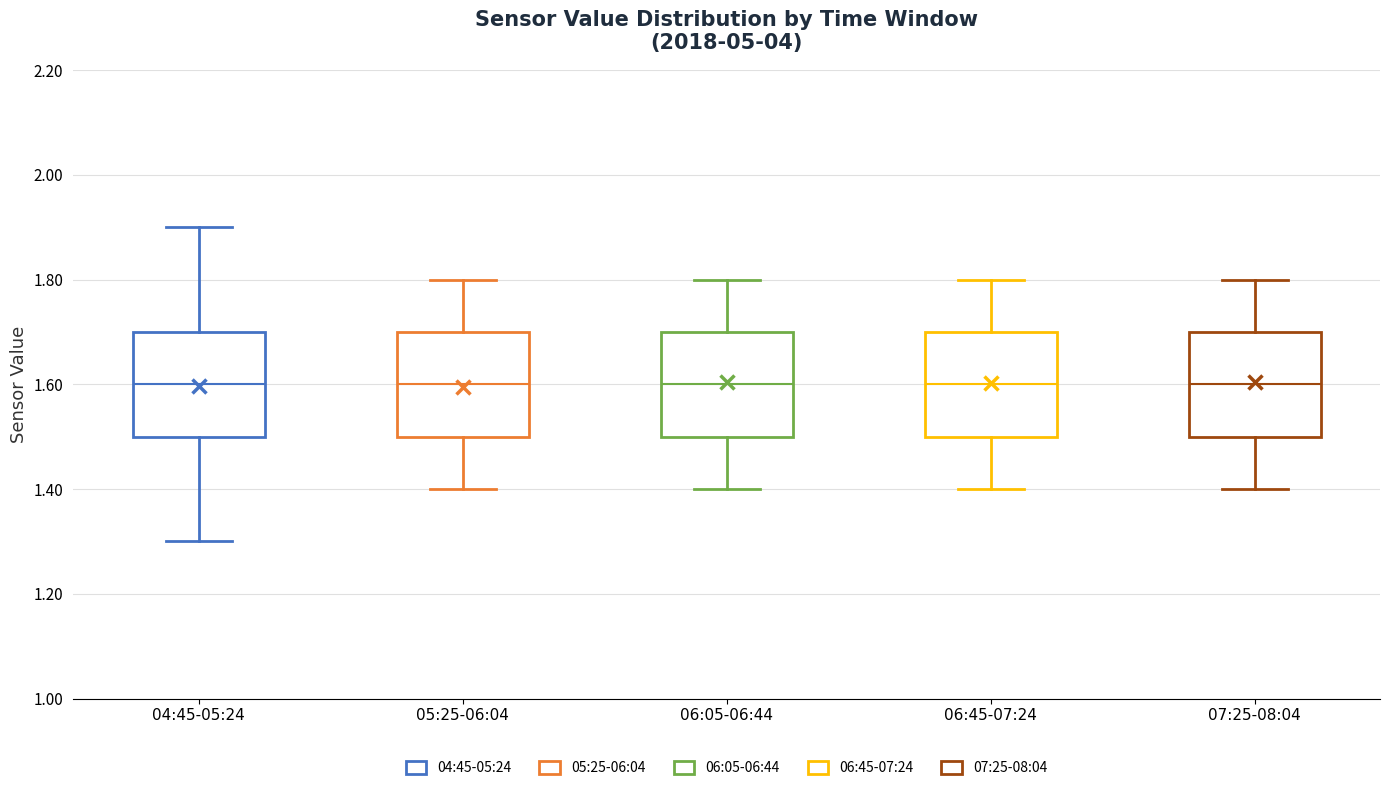

Reading left to right, transcribe this box plot: for each box, give where its median line is, the range the box spans, and where its two whiskers end, as read against the y-axis. The values are not printed on the chart, so give them approximately, as read against the axis.

04:45-05:24: median 1.6, box 1.5 to 1.7, whiskers 1.3 to 1.9
05:25-06:04: median 1.6, box 1.5 to 1.7, whiskers 1.4 to 1.8
06:05-06:44: median 1.6, box 1.5 to 1.7, whiskers 1.4 to 1.8
06:45-07:24: median 1.6, box 1.5 to 1.7, whiskers 1.4 to 1.8
07:25-08:04: median 1.6, box 1.5 to 1.7, whiskers 1.4 to 1.8